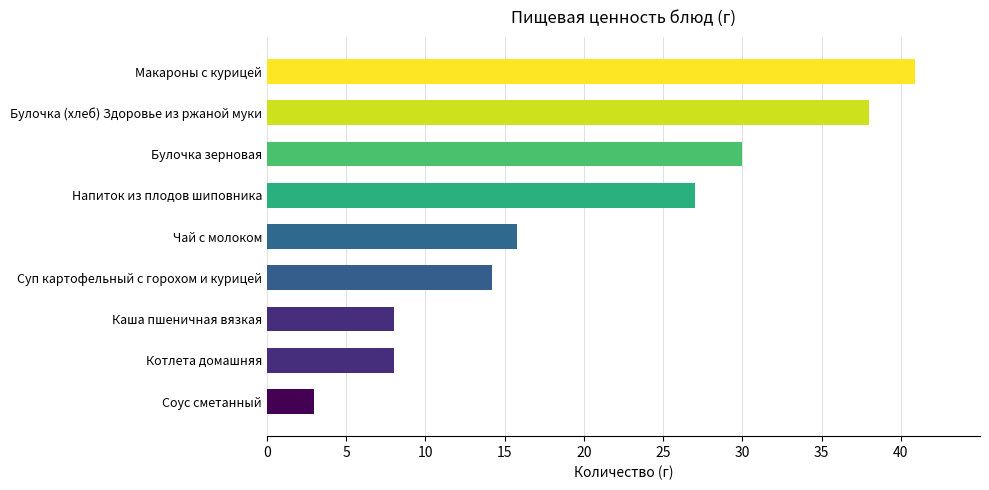

True or false: the data shows 17.6 at Булочка (хлеб) Здоровье из ржаной муки.

False